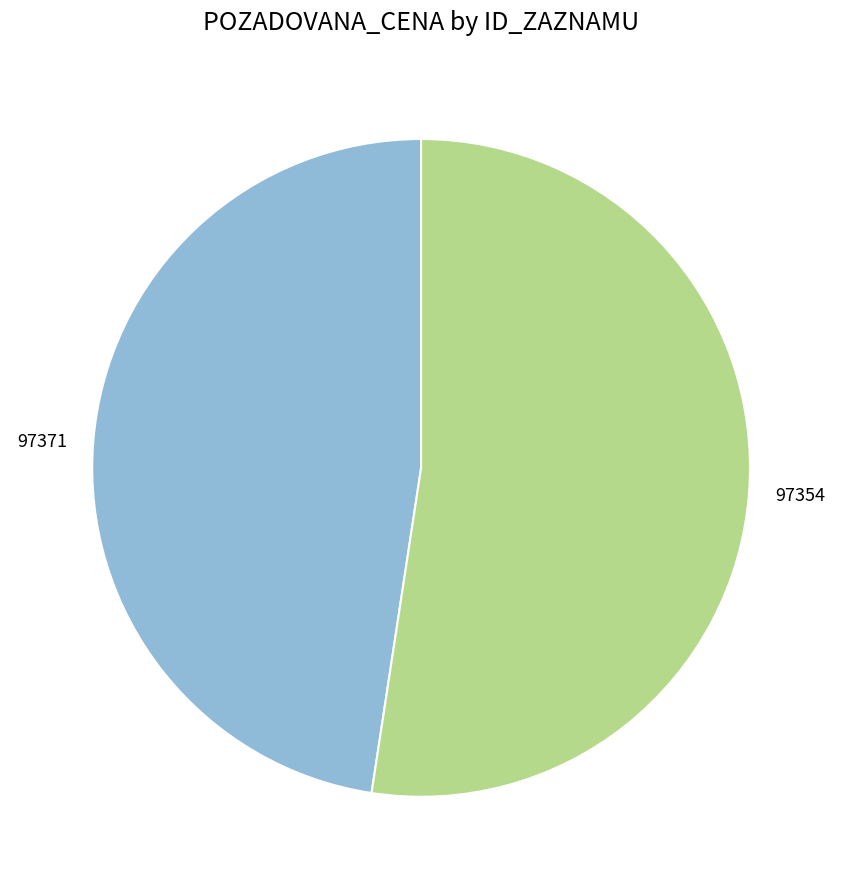

What is the majority slice?

97354